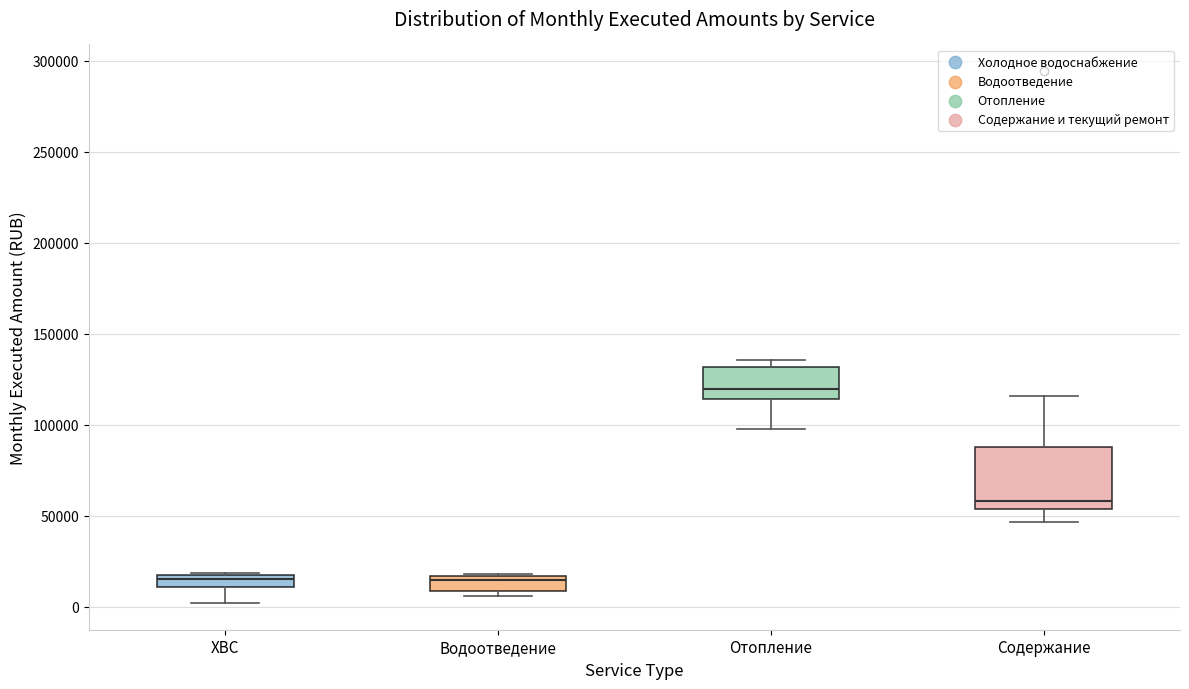

Where is the lower edge of the box for Отопление on the y-axis? The values are not printed on the chart, so give them approximately, as read against the axis.

115000